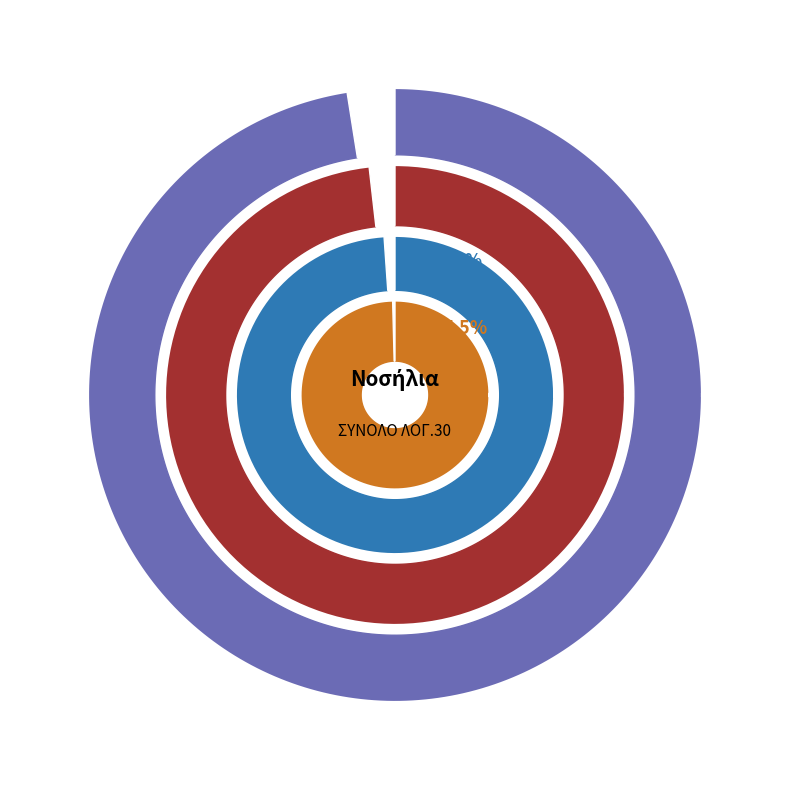

Combined, what portion of the pie is 9. Εκτιμώμενα έσοδα προηγ. έτους and 8. Εκτιμώμενα έσοδα τρέχοντος έτους?

2.4%